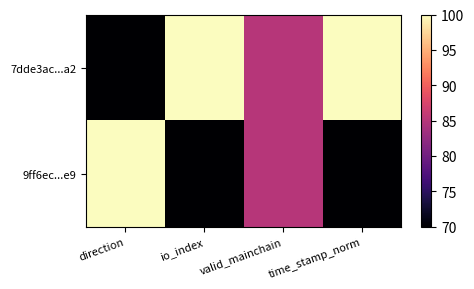

What is the maximum value shown in the chart?

100